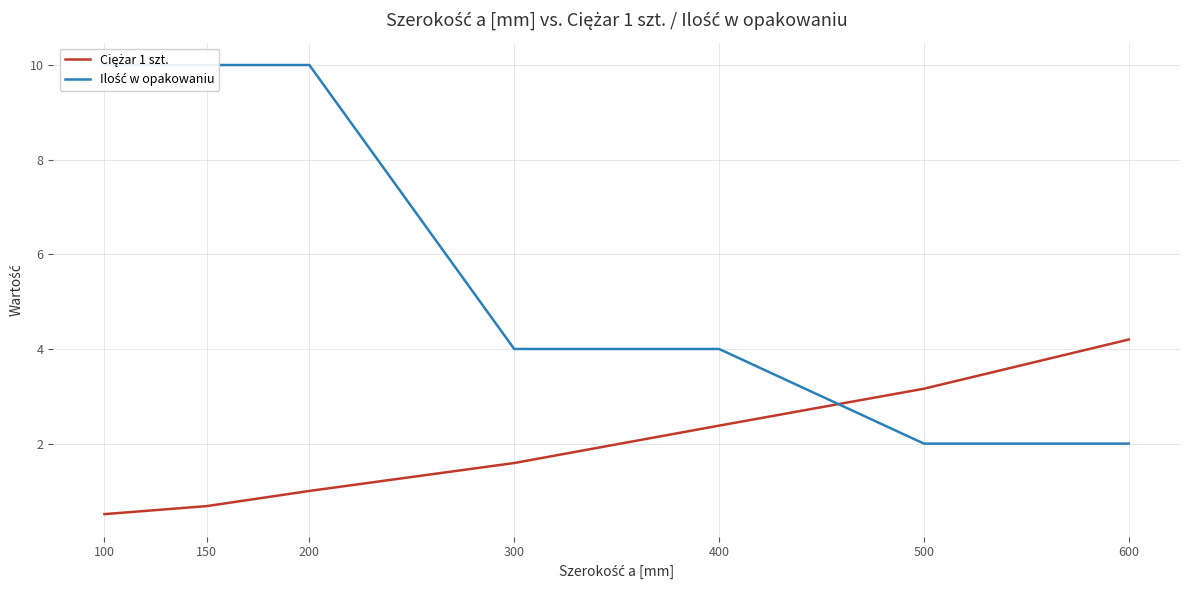

What is the average value of the Ilość w opakowaniu series?

6.0